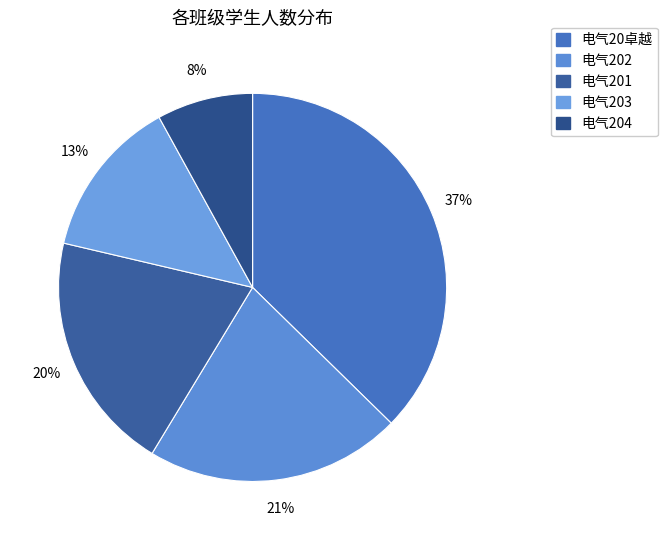

What is the largest slice in the pie chart?

电气20卓越